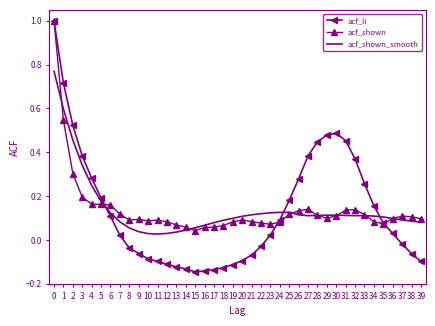

Which series has the widest spread of values?

acf_li